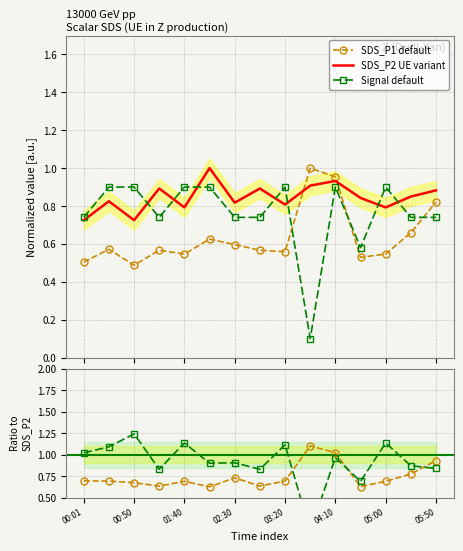

Is the value of SDS_P1 / SDS_P2 at 02:30 greater than the value of Signal / SDS_P2 at 04:10?

No